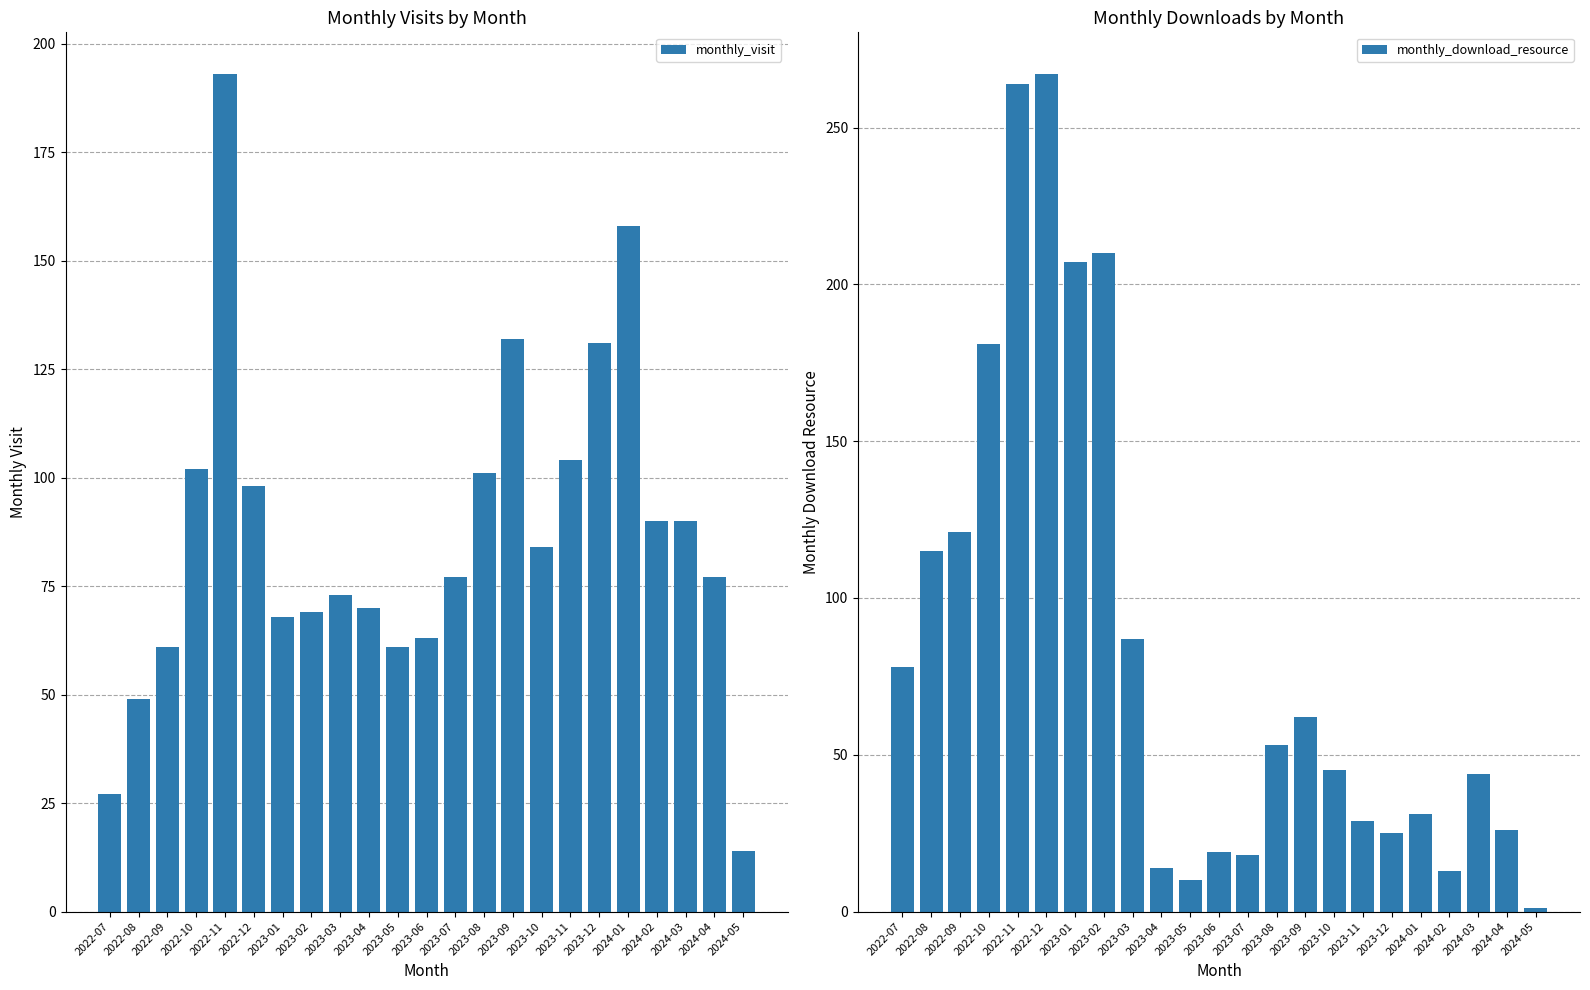

What is the approximate value of monthly_download_resource at 2022-07?

78